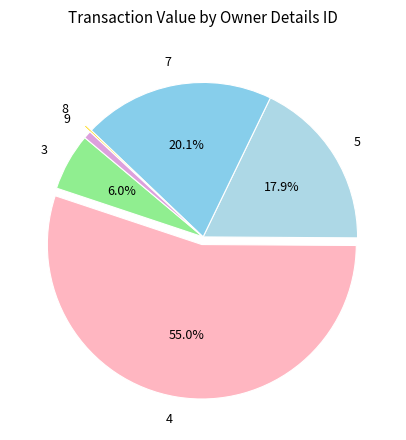

Which slice is the largest?

4